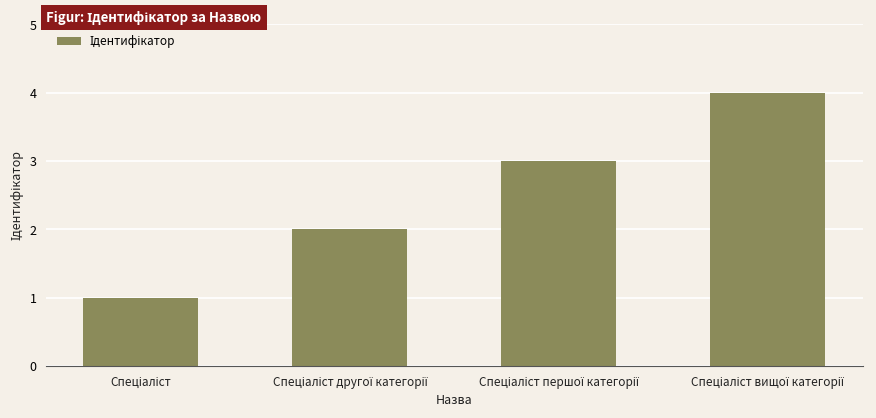

Count the values in the range 2 to 4.

3